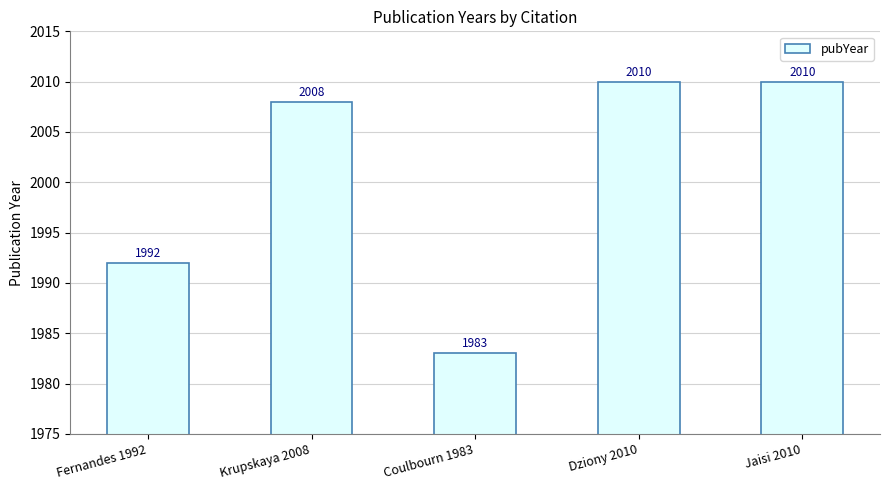

Approximately how many times larger is the value at Fernandes 1992 compared to Jaisi 2010?

1.0